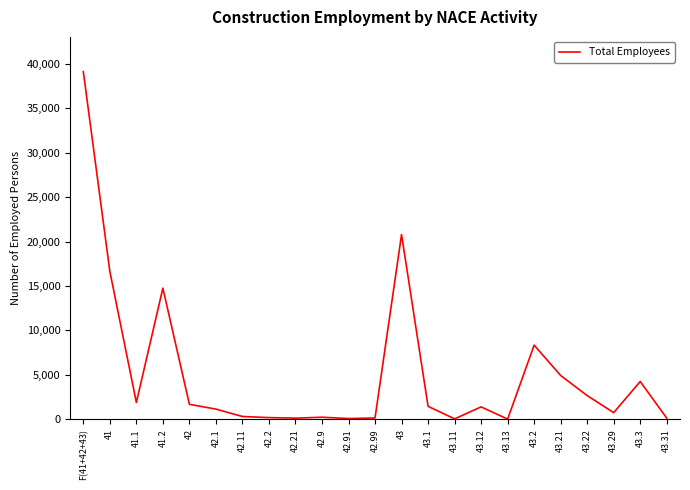

What is the change in value from F(41+42+43) to 43.2?

-30778